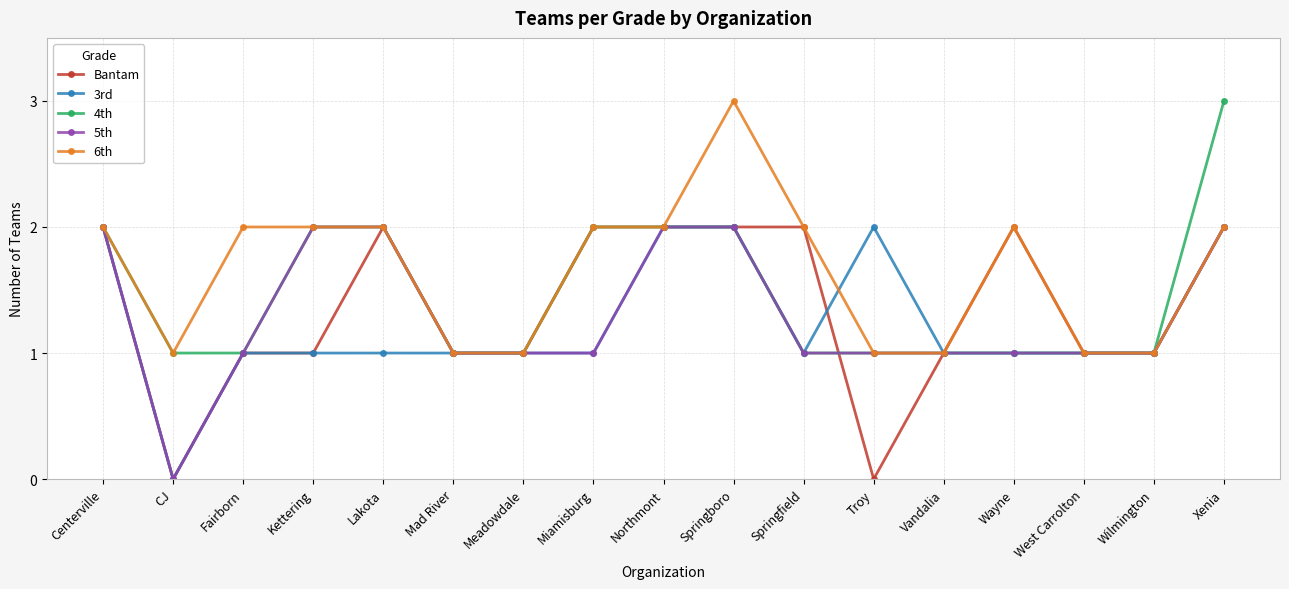

Count the number of data series in this chart.

5